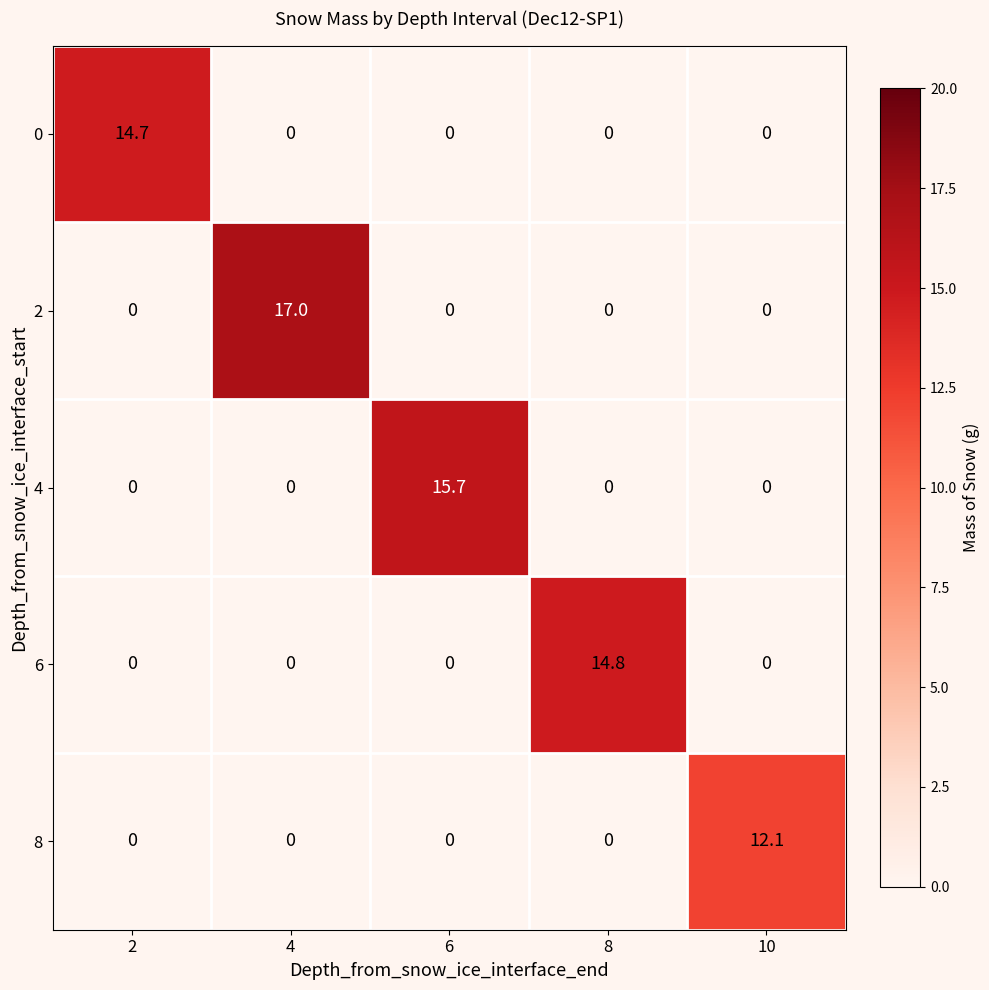

At which category is the sum across all series the highest?

4